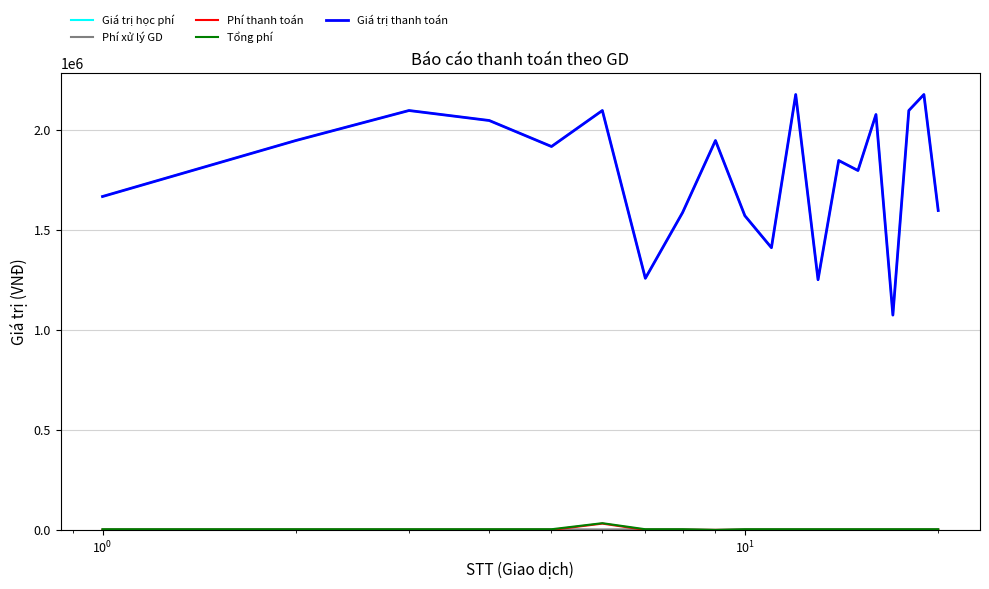

Does the chart display data point markers on the line(s)?

No